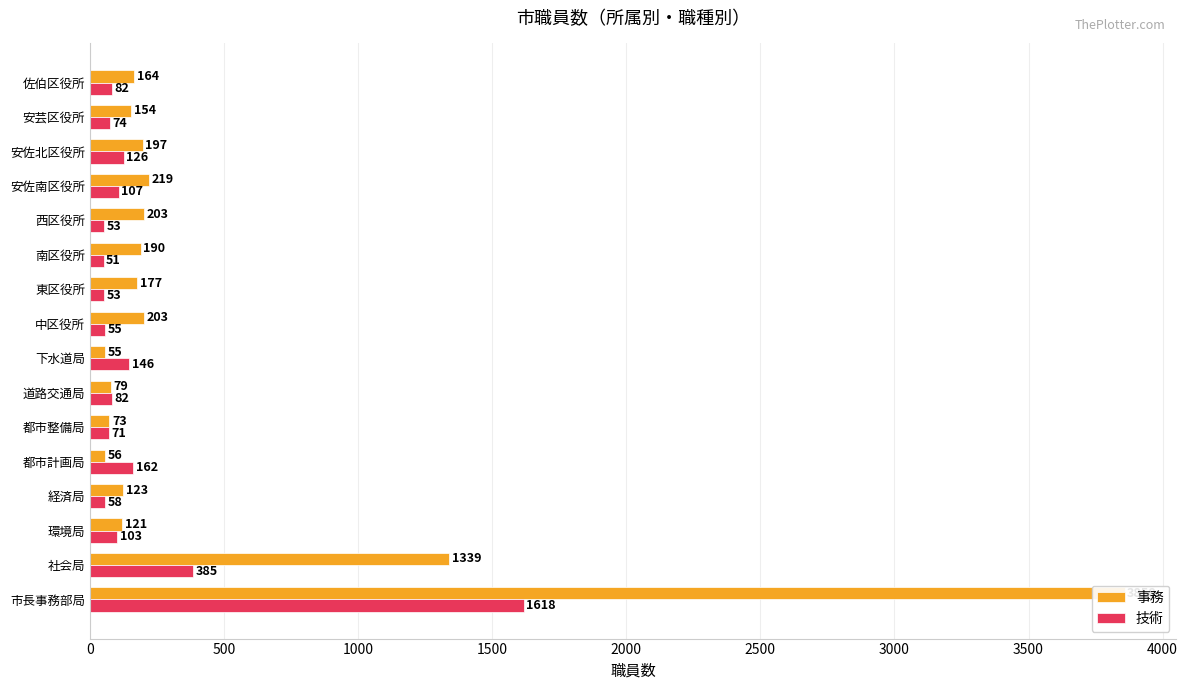

What is the sum of all 事務 values?

7211